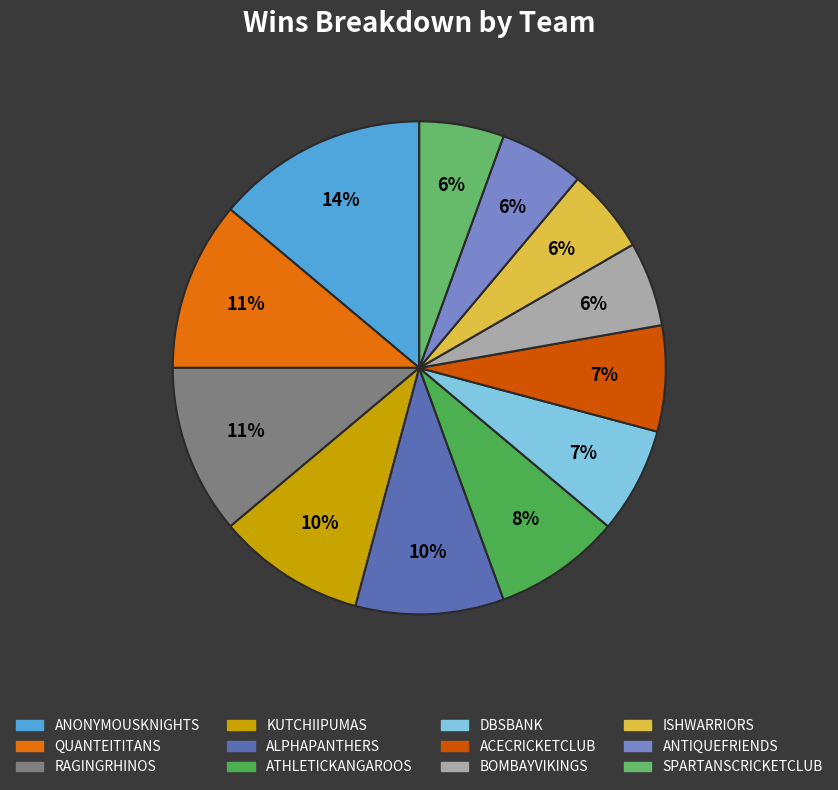

Approximately how many times larger is the value at ATHLETICKANGAROOS compared to KUTCHIIPUMAS?

0.9